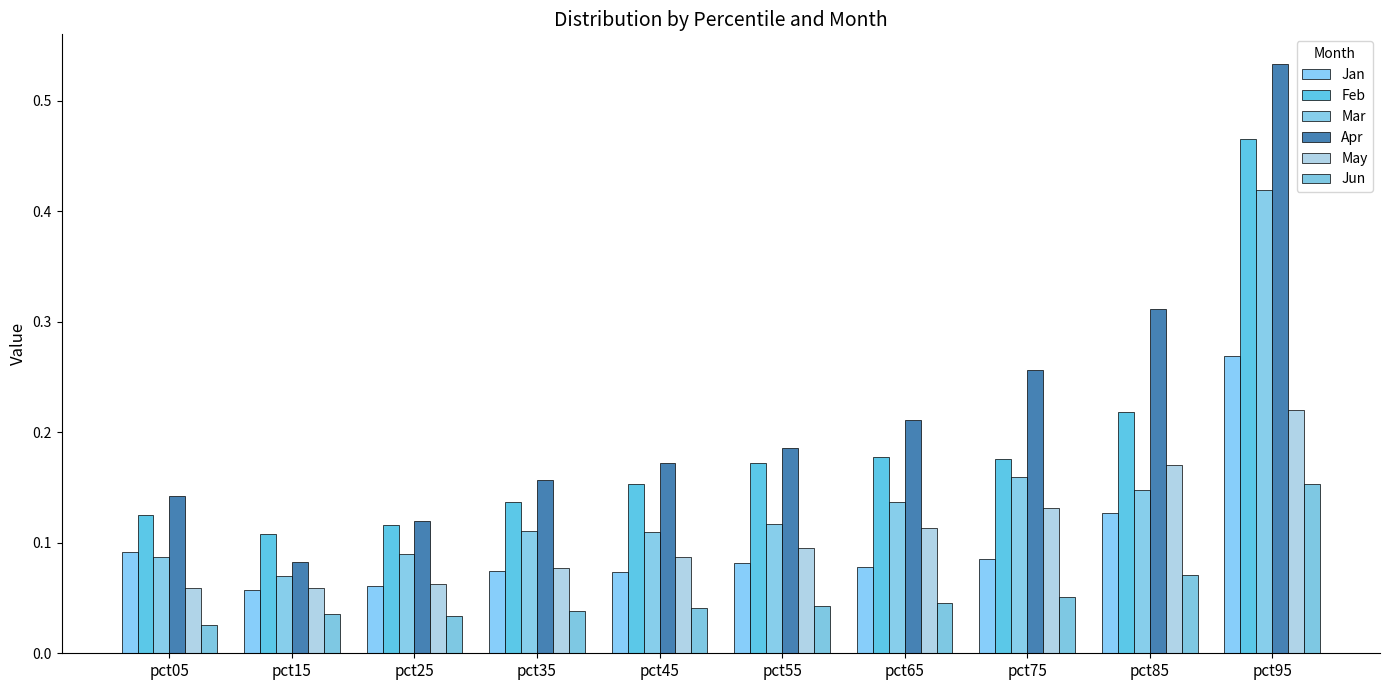

Reading left to right, what are all the values shown in this chart?

Jan: 0.1	0.1	0.1	0.1	0.1	0.1	0.1	0.1	0.1	0.3
Feb: 0.1	0.1	0.1	0.1	0.2	0.2	0.2	0.2	0.2	0.5
Mar: 0.1	0.1	0.1	0.1	0.1	0.1	0.1	0.2	0.1	0.4
Apr: 0.1	0.1	0.1	0.2	0.2	0.2	0.2	0.3	0.3	0.5
May: 0.1	0.1	0.1	0.1	0.1	0.1	0.1	0.1	0.2	0.2
Jun: 0.0	0.0	0.0	0.0	0.0	0.0	0.0	0.1	0.1	0.2